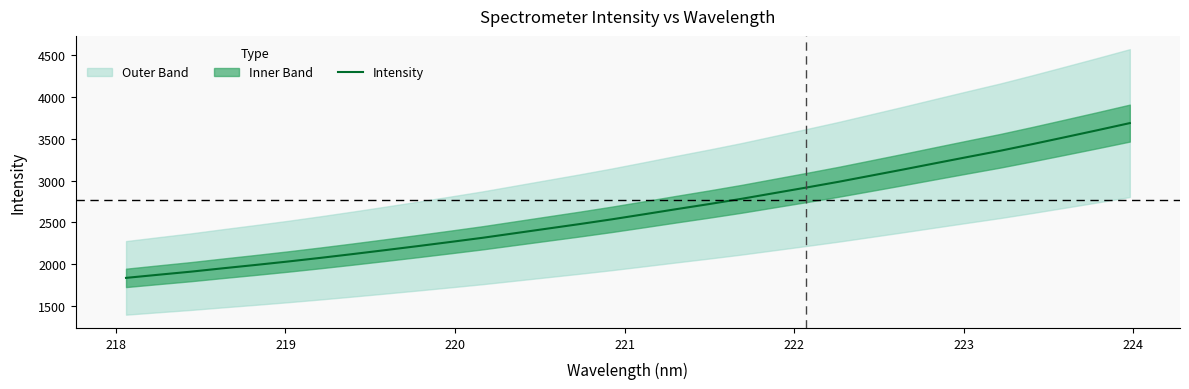

What is the average value?

2637.4